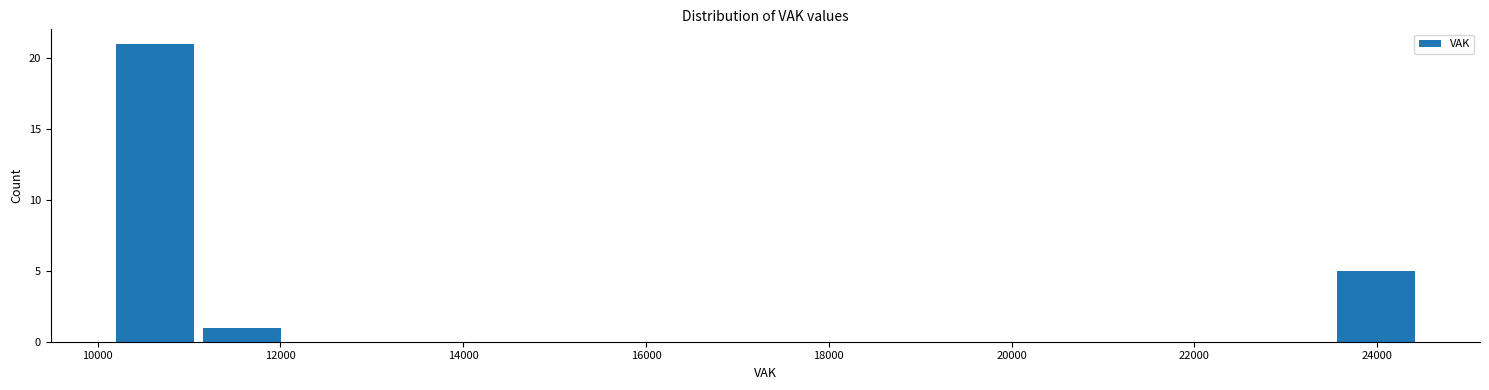

How tall is the bar that spans 11200 to 12000 on the x-axis? Neither the bar edges nor the heights are printed on the chart, so give them approximately, as read against the axes.

1